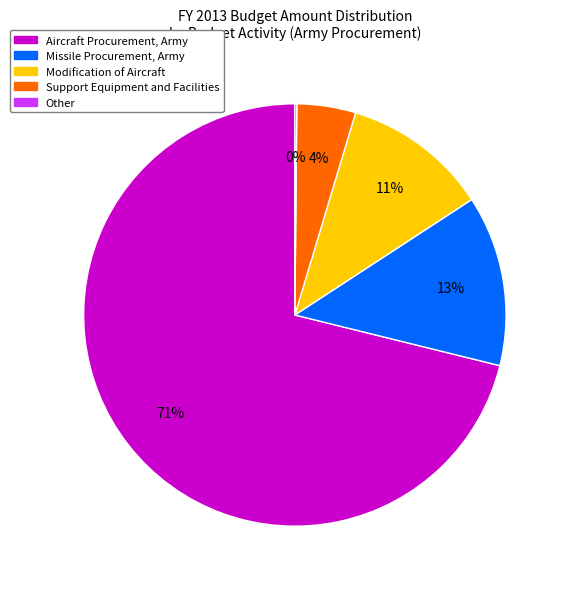

True or false: Support Equipment and Facilities accounts for 12% of the total.

False